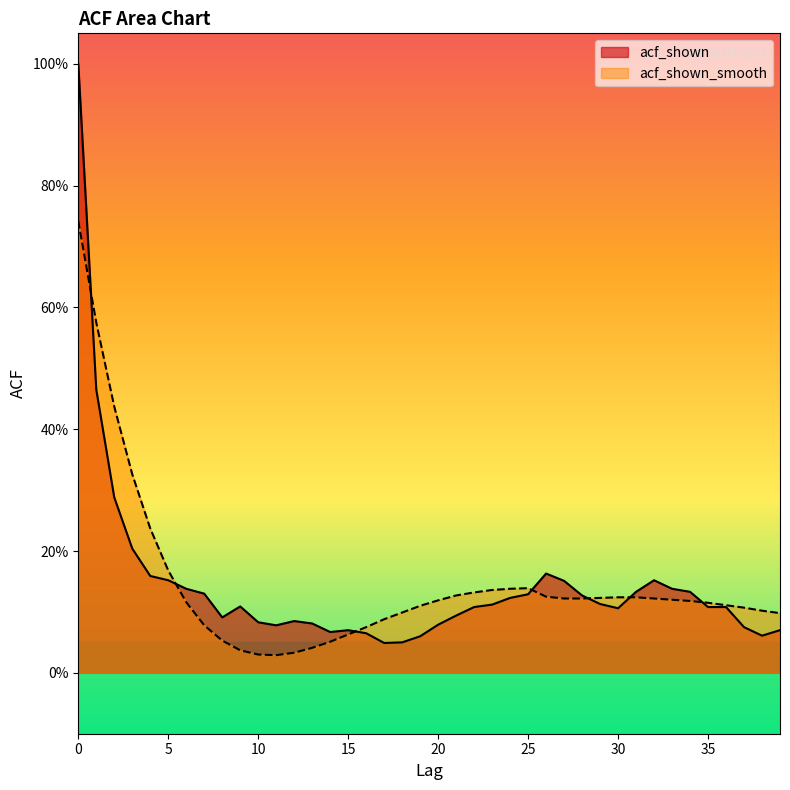

Which series has the largest total across all categories?

acf_shown_smooth